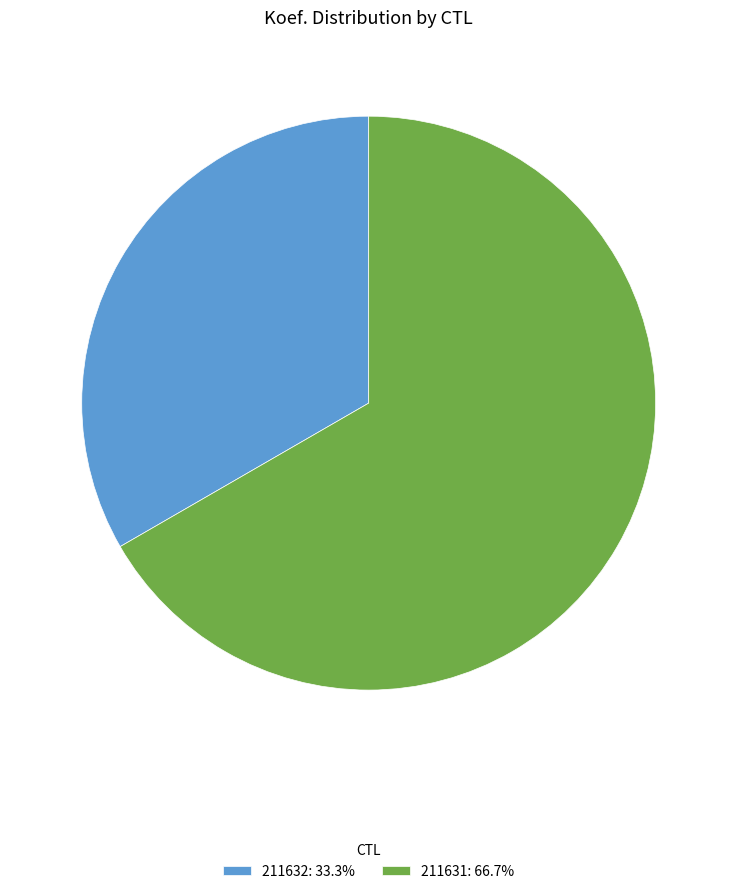

Do 211632: 33.3% and 211631: 66.7% together represent more than half of the pie?

Yes